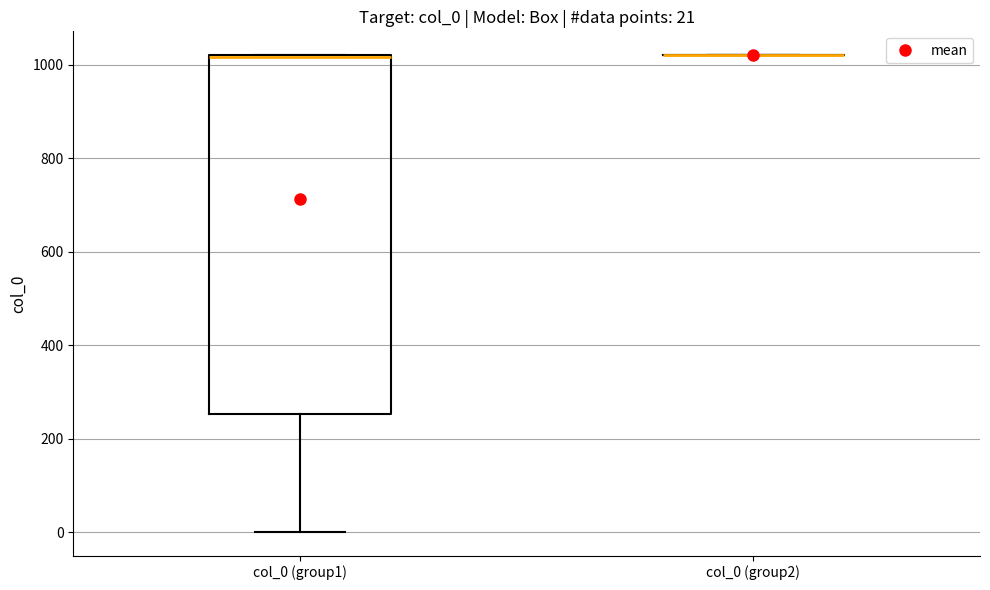

Comparing the boxes themselves (not the whiskers), which one is the tallest?

col_0 (group1)